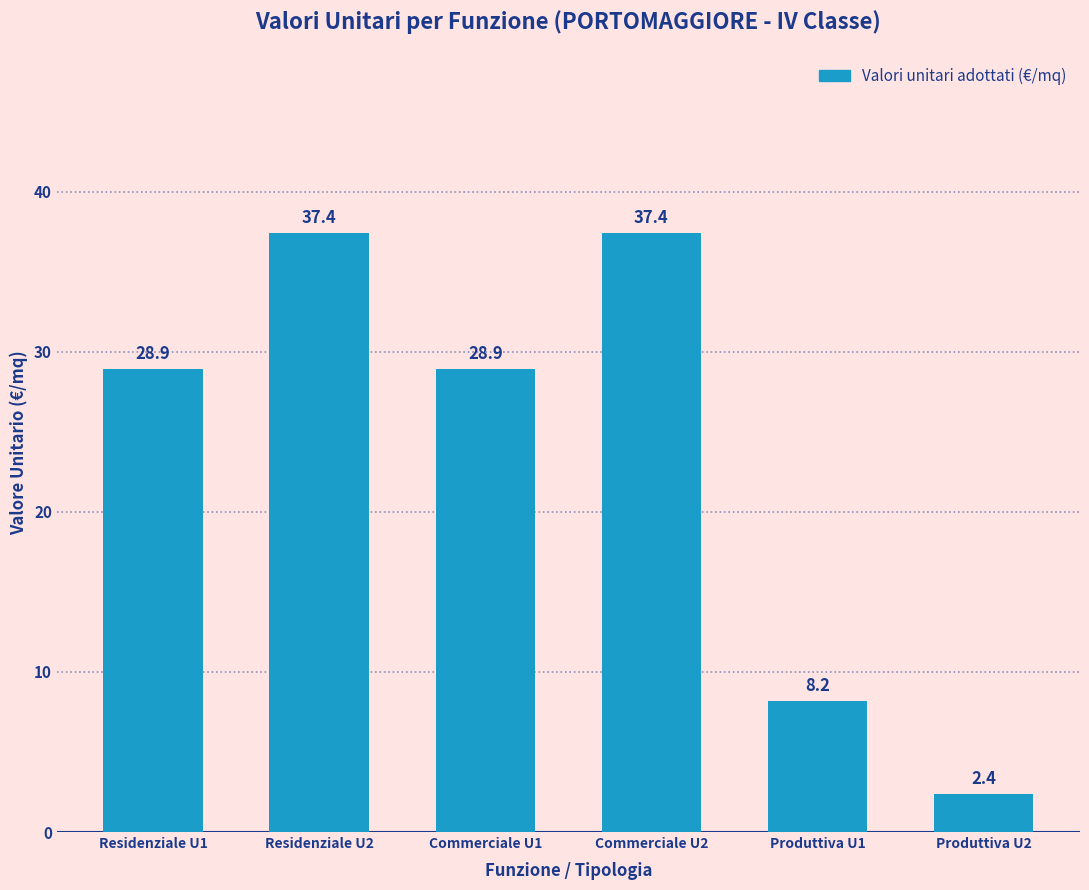

How many values exceed 28?

4